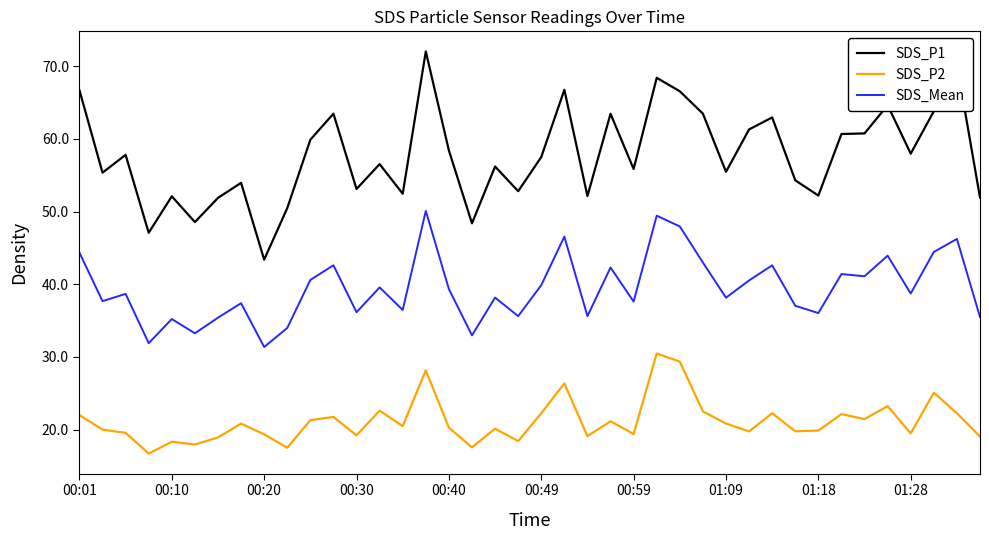

Which series has the largest total across all categories?

SDS_P1